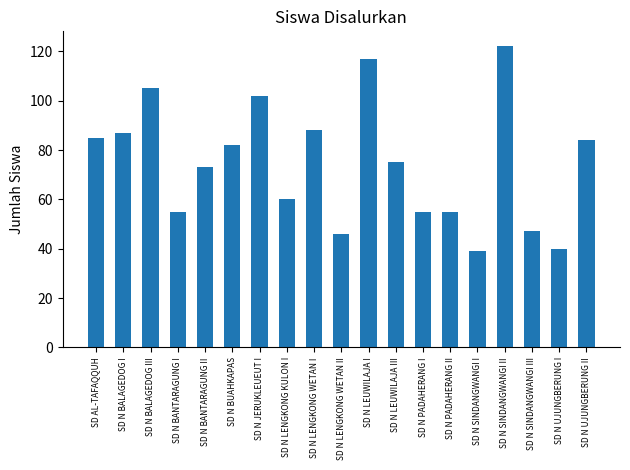

Are the bars grouped side by side (vs. stacked)?

No